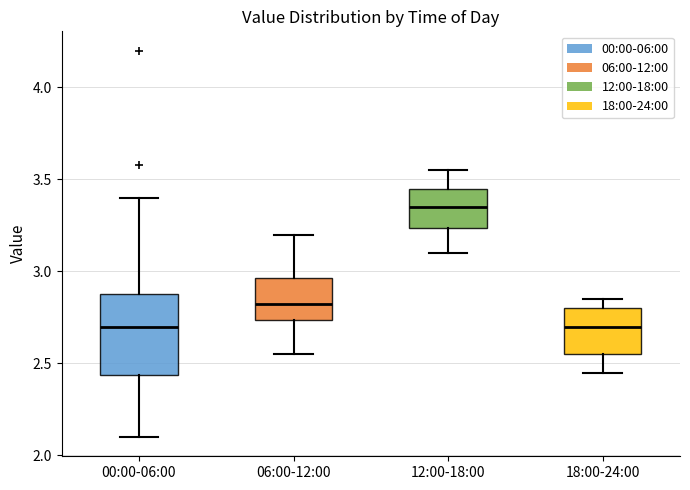

Where does the upper whisker of the box for 18:00-24:00 end on the y-axis? The values are not printed on the chart, so give them approximately, as read against the axis.

2.85